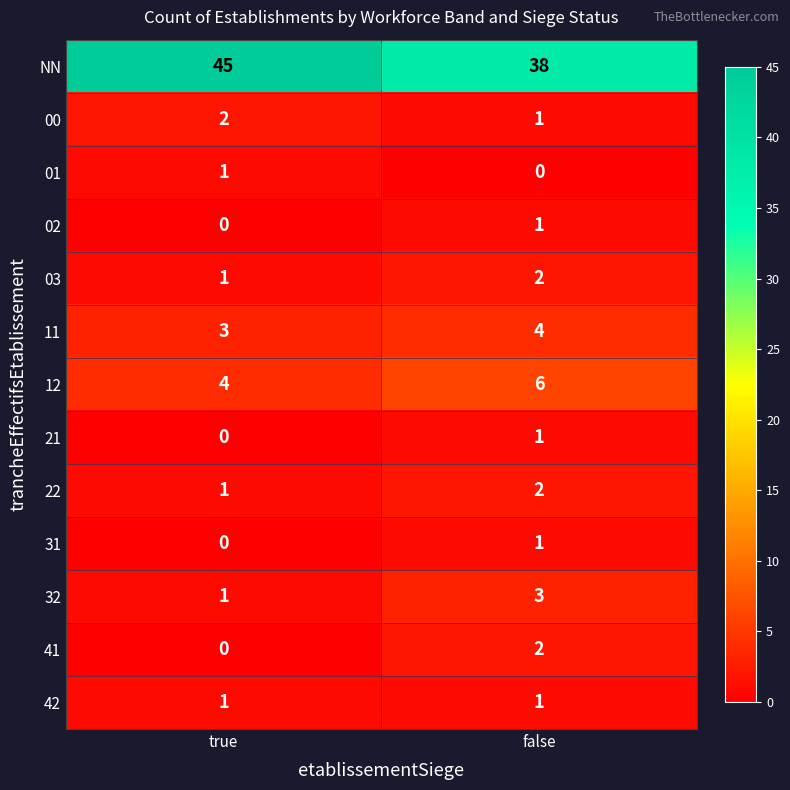

Between true and false, which series saw the biggest shift?

NN